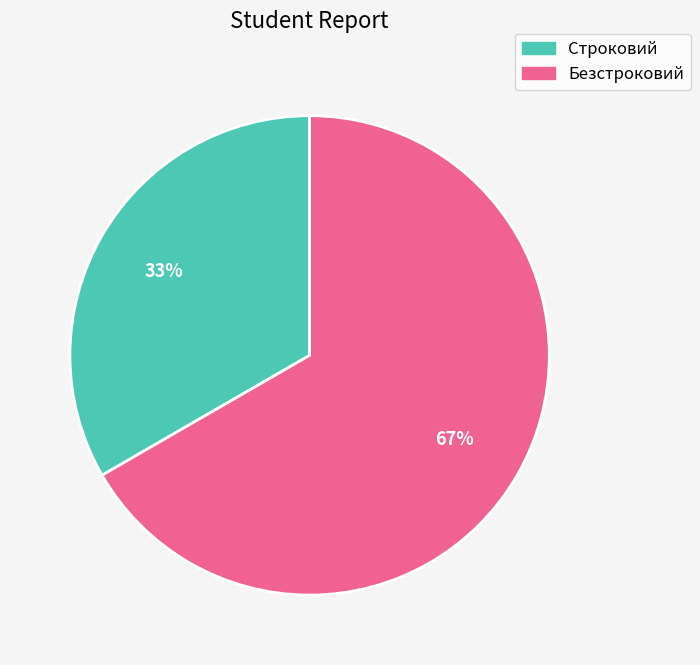

To the nearest percent, what percentage of the pie is Безстроковий?

67%